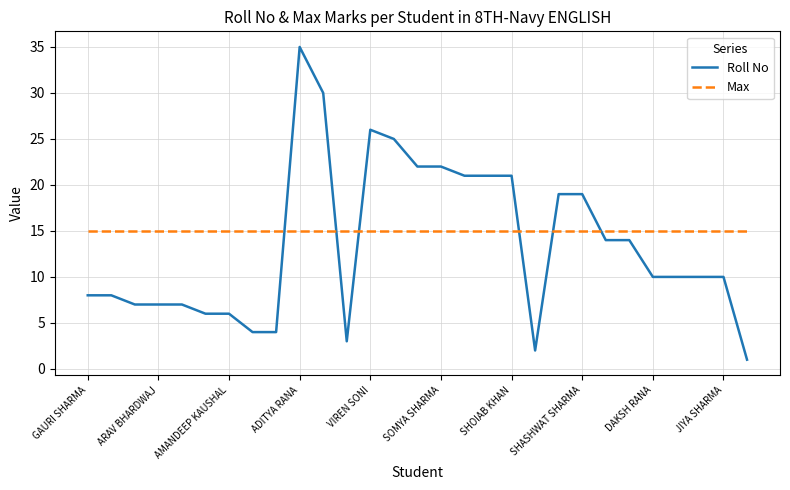

What are all the series names shown in the legend?

Roll No, Max